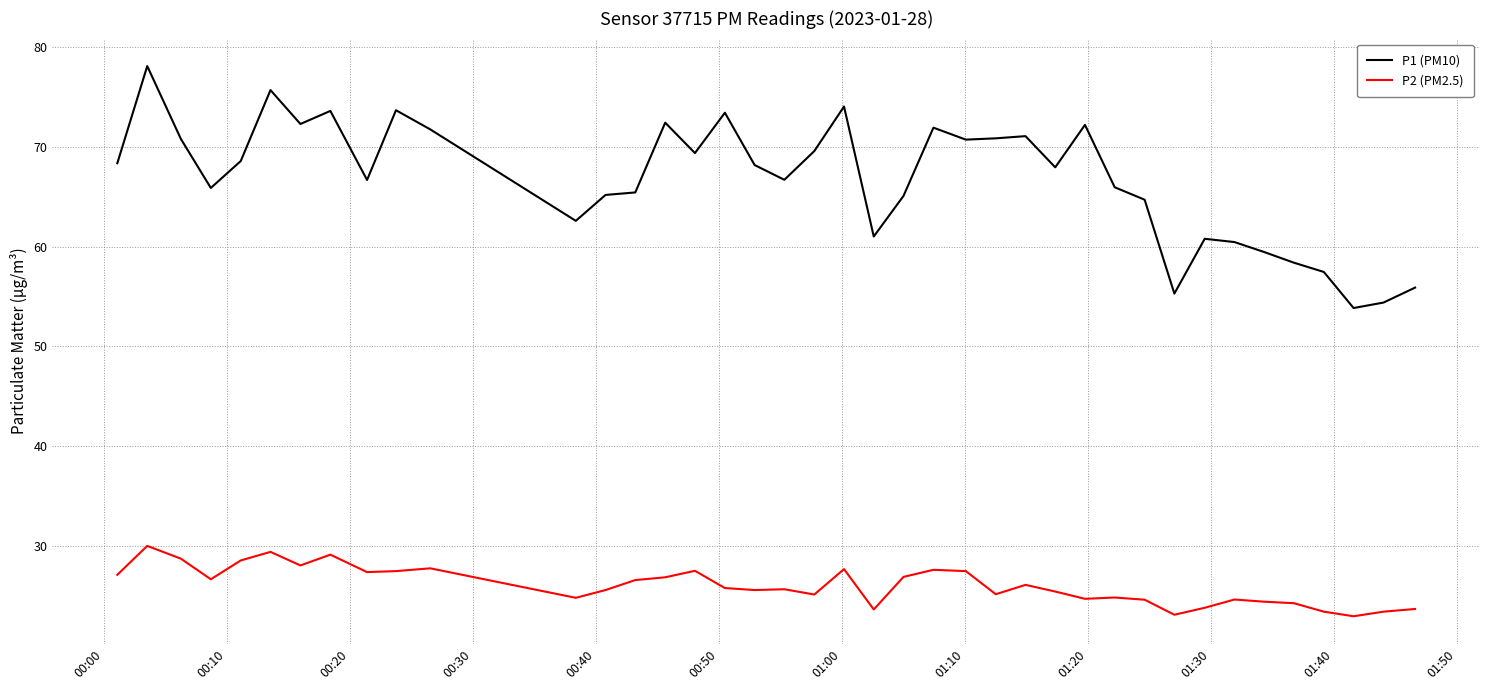

What is the maximum value for P2 (PM2.5)?

30.0